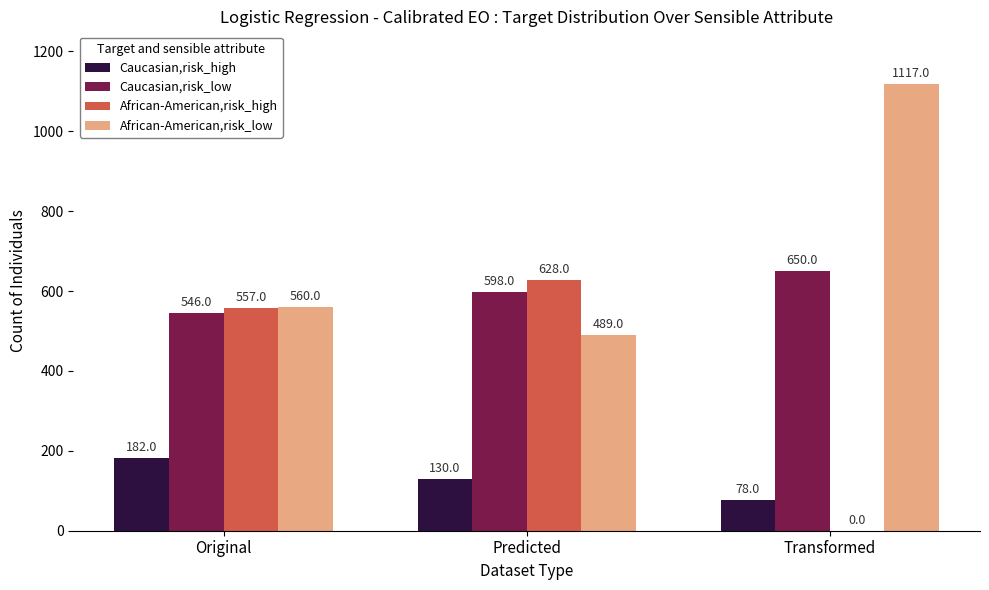

What is the maximum value for African-American,risk_low?

1117